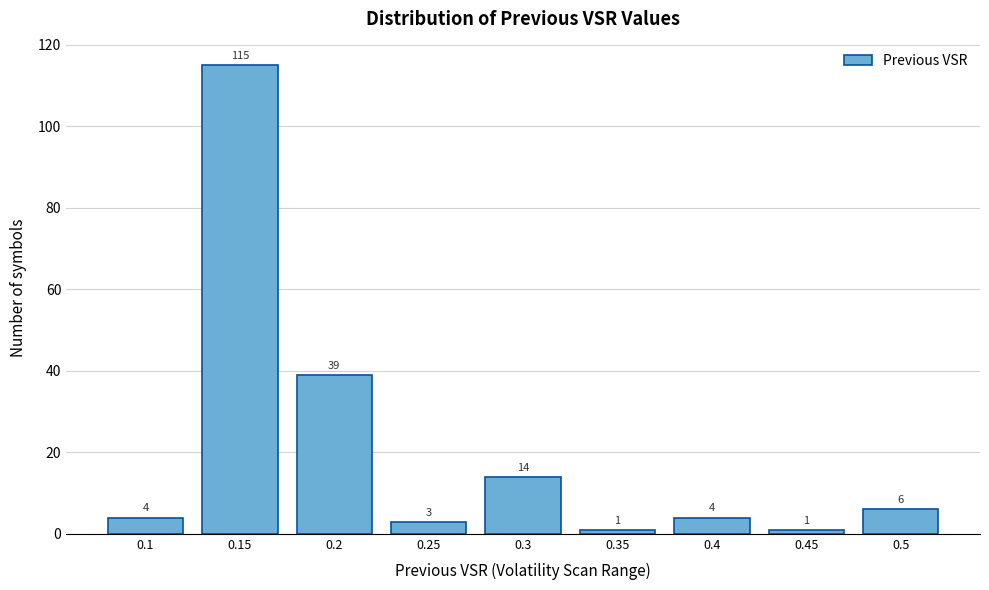

Reading left to right, list all the values displayed in this chart.

4	115	39	3	14	1	4	1	6